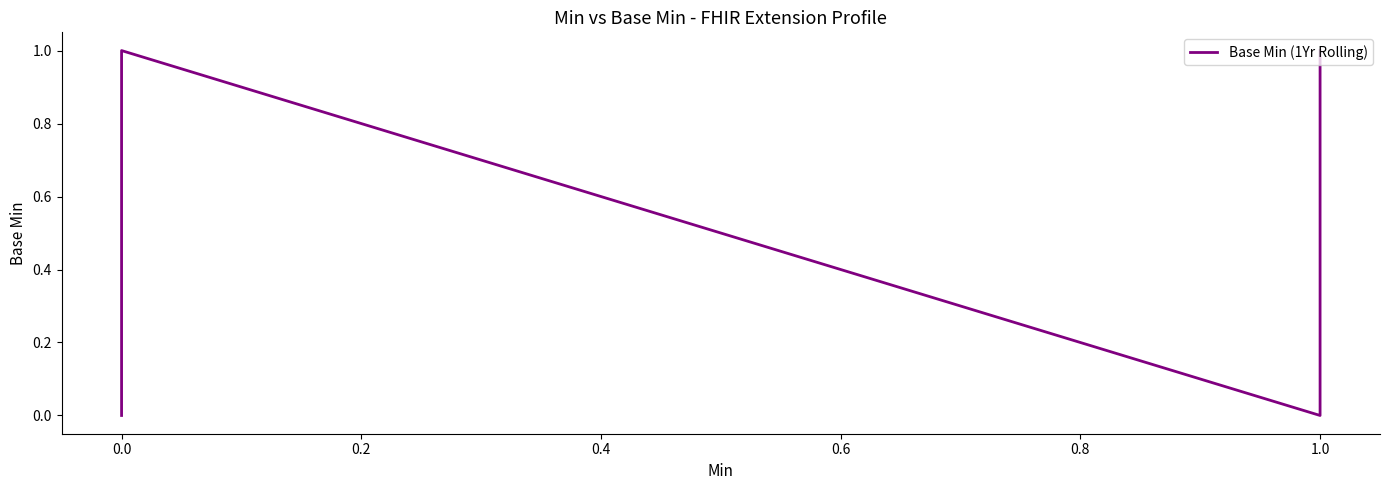

Is this an area chart (filled region under the line)?

No